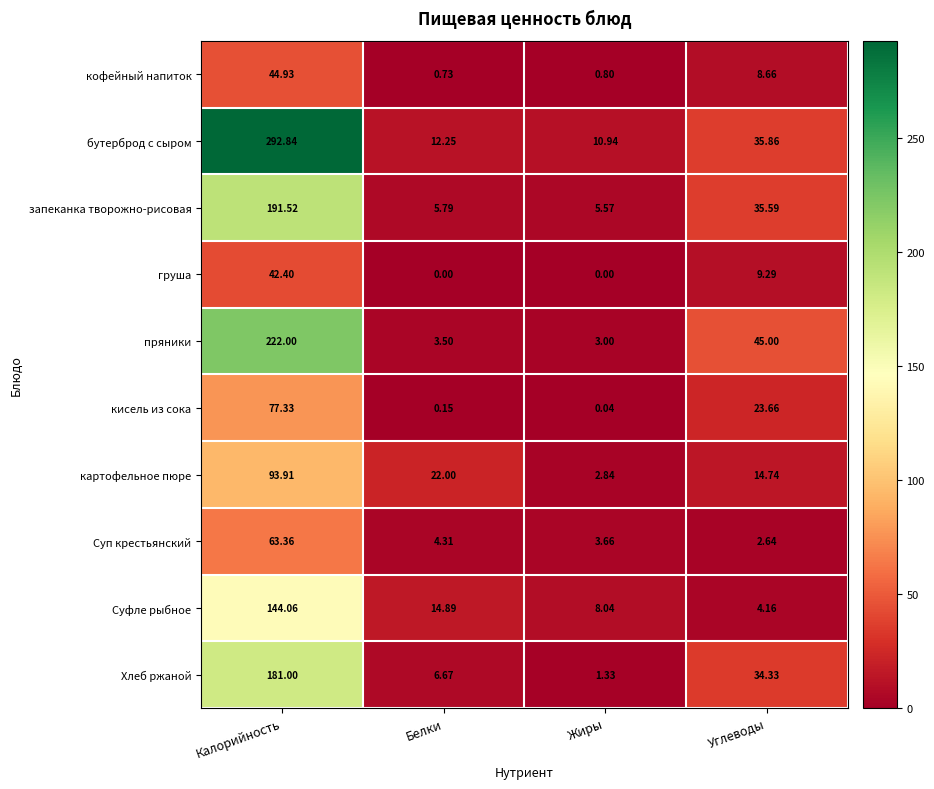

List the labels in order of Суфле рыбное value, smallest first.

Углеводы, Жиры, Белки, Калорийность